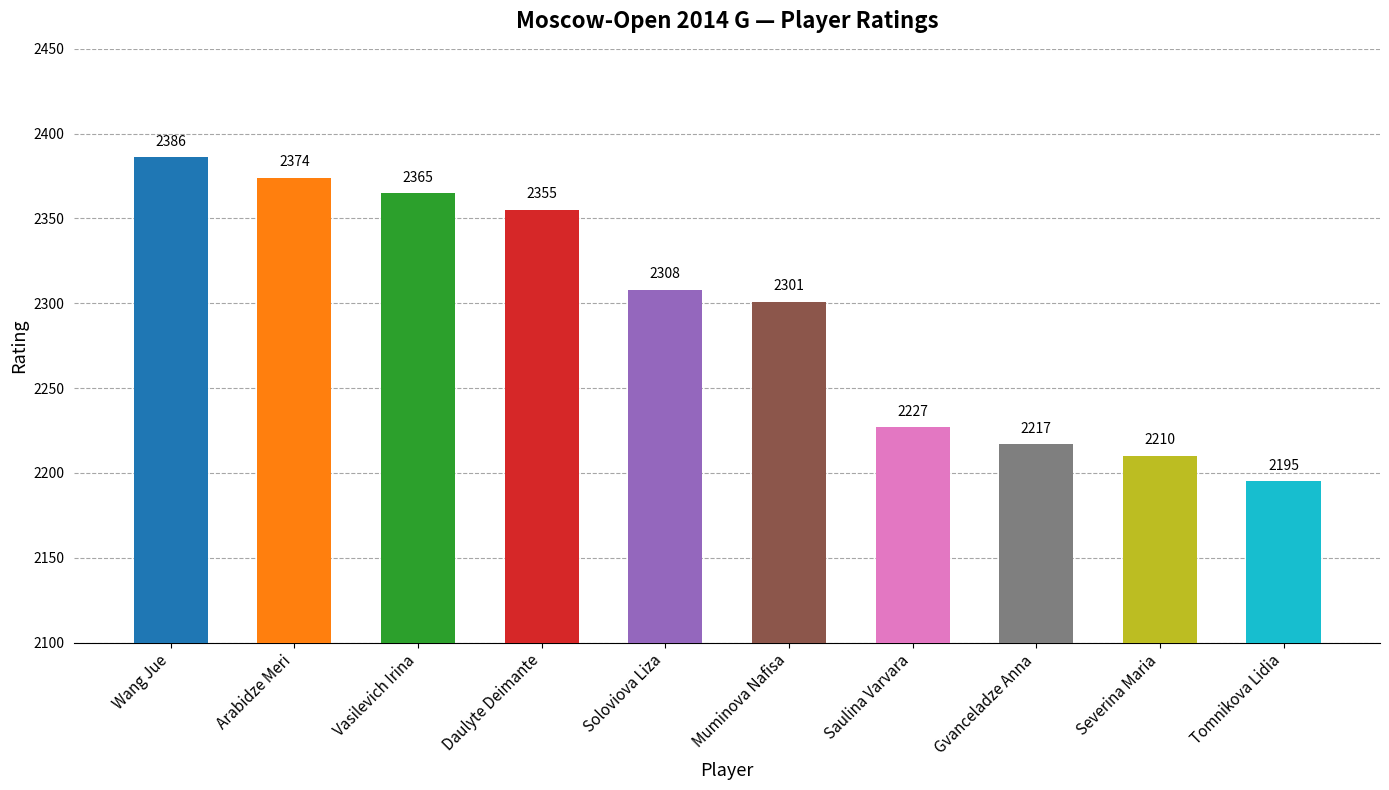

Between Gvanceladze Anna and Muminova Nafisa, which is larger?

Muminova Nafisa